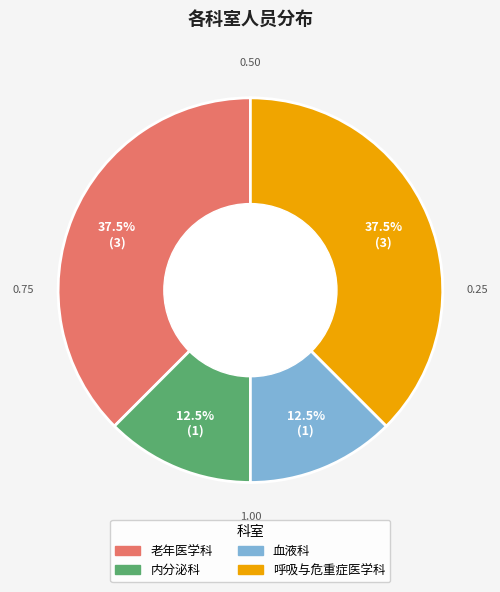

Does any single category account for the majority?

No